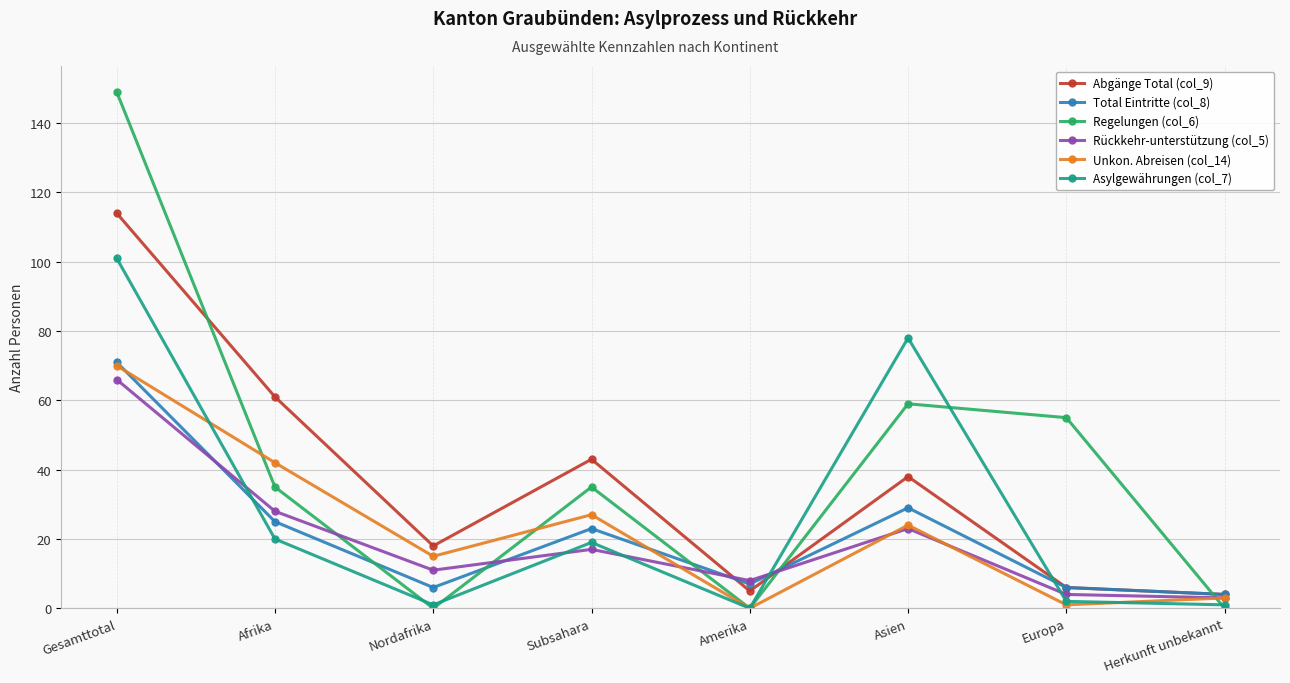

True or false: Abgänge Total (col_9) and Asylgewährungen (col_7) intersect in this chart.

True